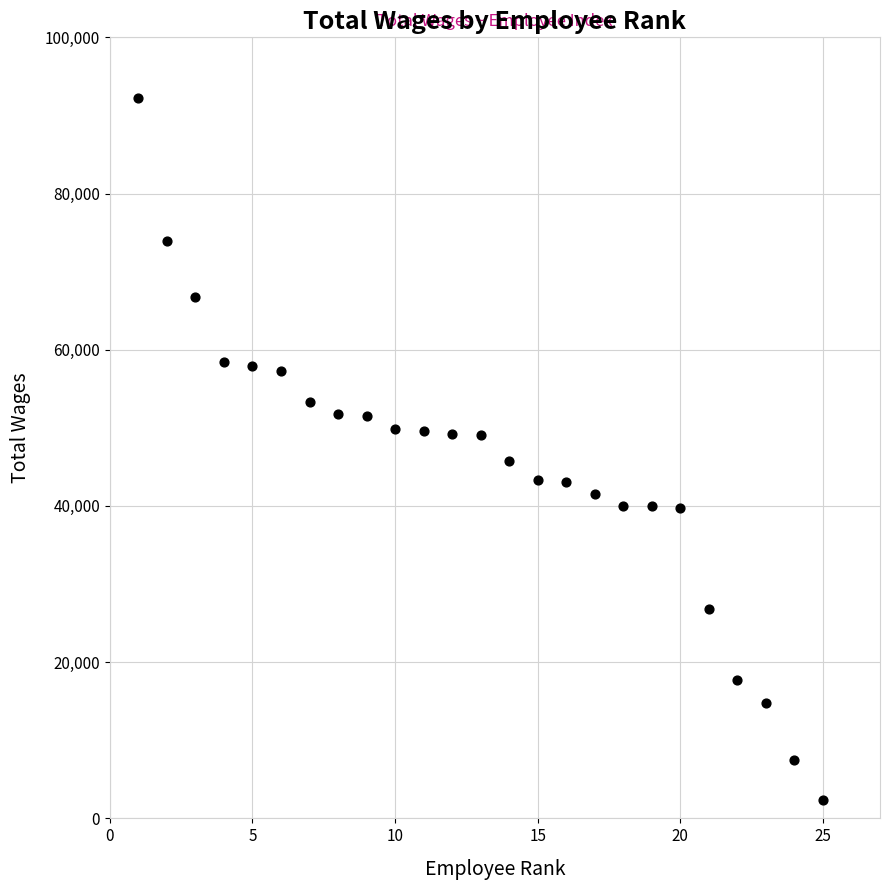

What is the range of X values (max minus min)?

24